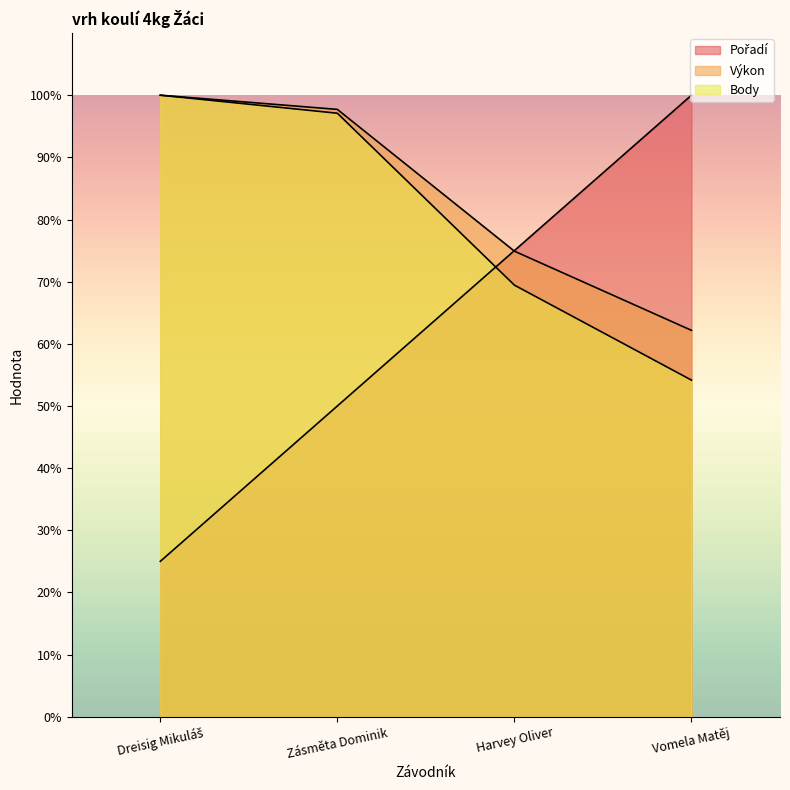

What position from the left is Harvey Oliver?

3